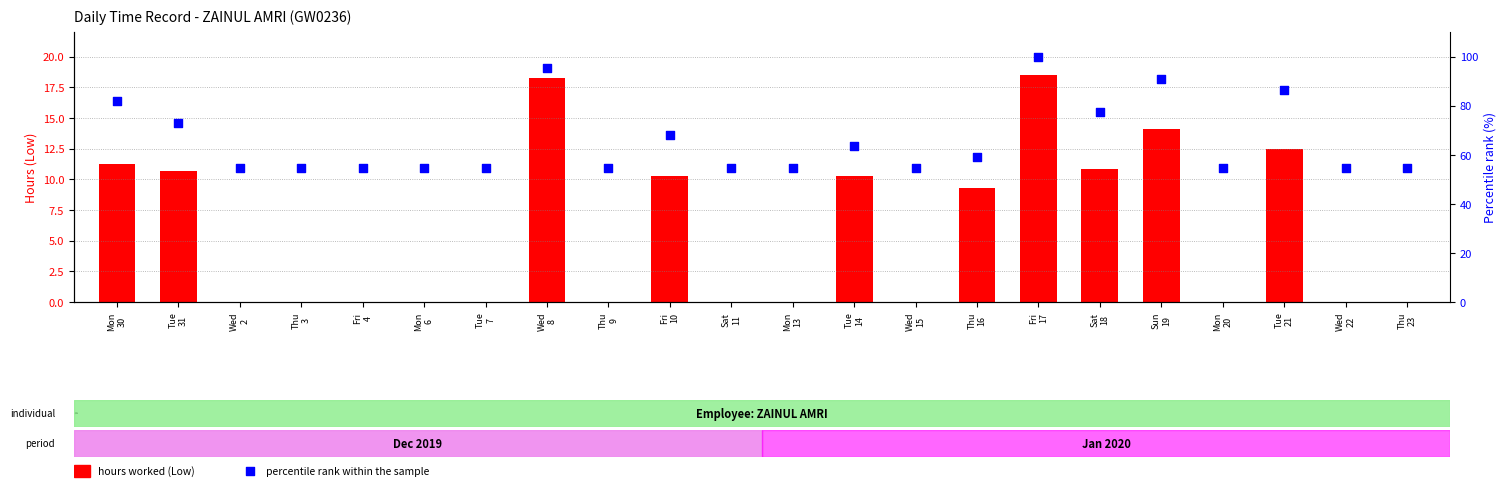

Which series has the largest total across all categories?

percentile rank within the sample